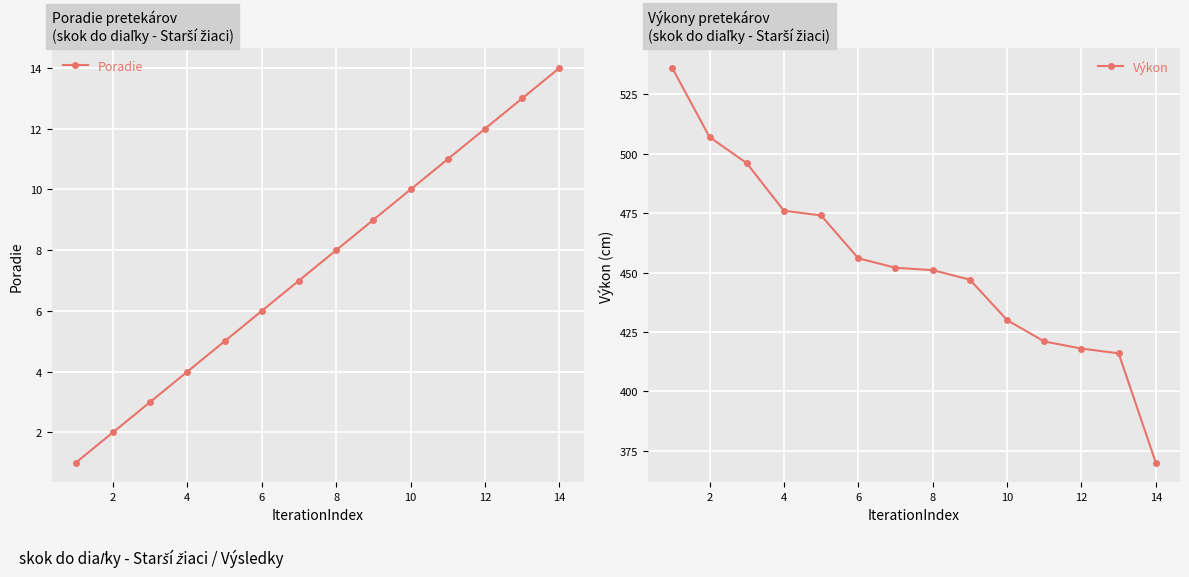

The Poradie series shows 5 at 8. True or false?

False